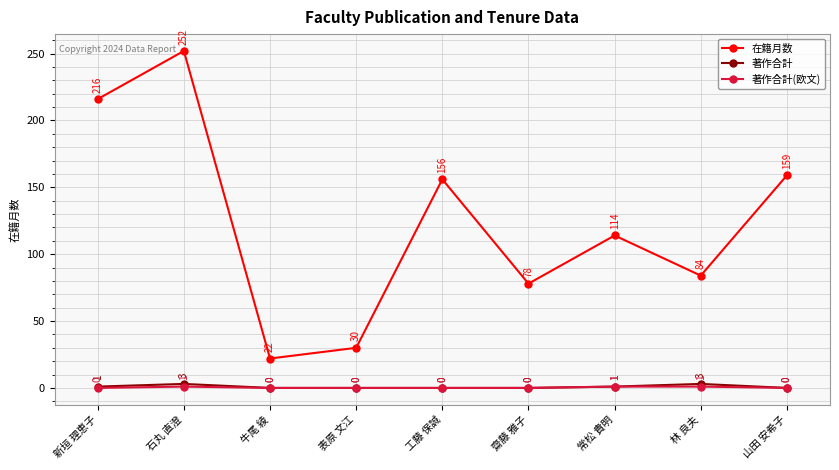

Count the 著作合計(欧文) values in the range 0 to 1.

9